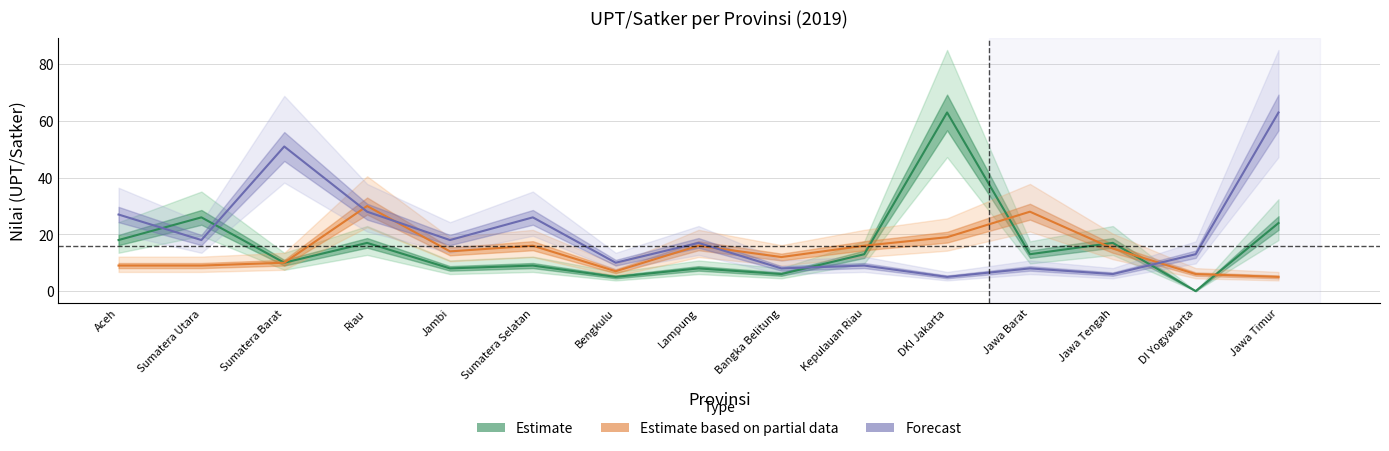

What is the average value of the Estimate based on partial data series?

14